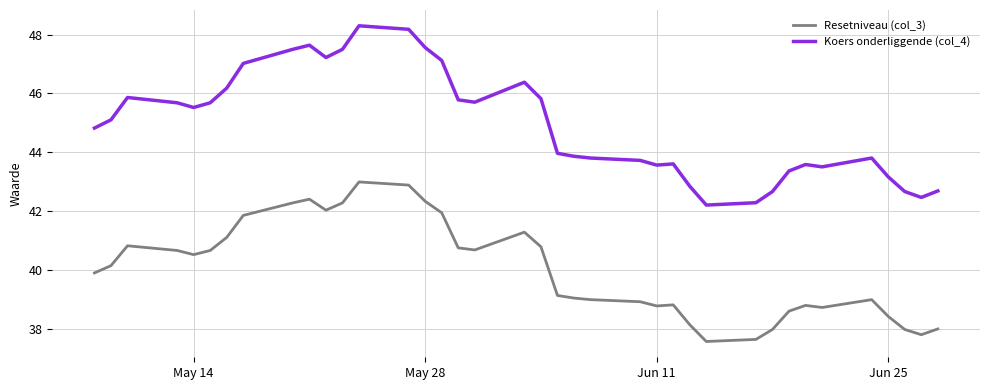

True or false: Koers onderliggende (col_4) and Resetniveau (col_3) cross at least once.

False